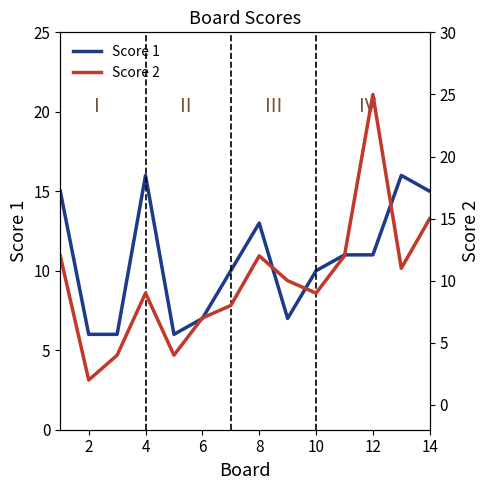

Which series has the widest spread of values?

Score 2